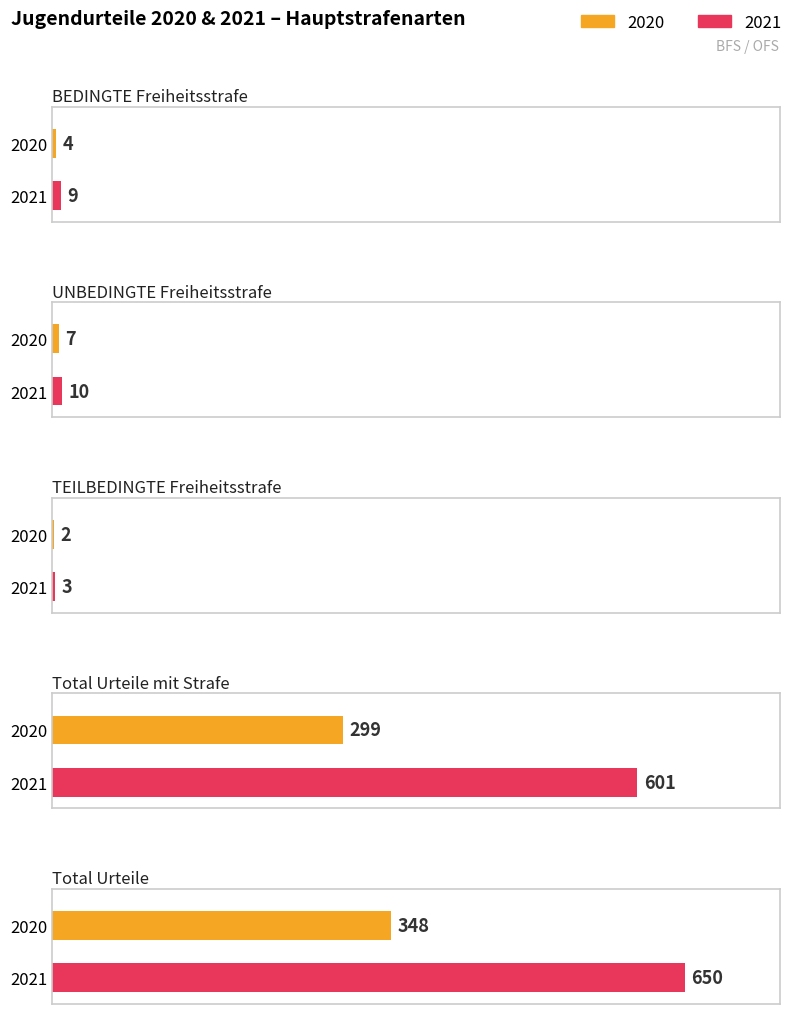

Reading left to right, transcribe all the data shown in this chart.

2020: 4	7	2	299	348
2021: 9	10	3	601	650